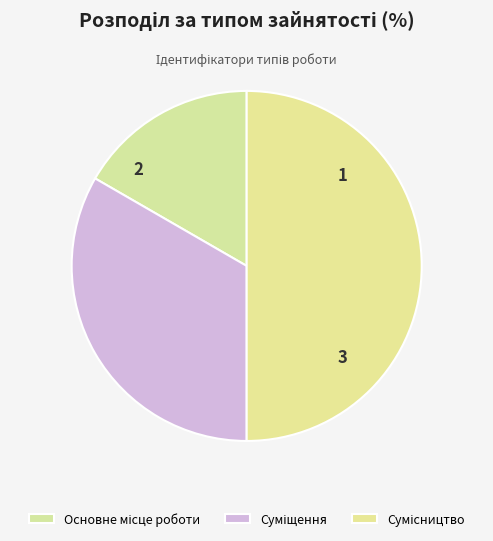

The Суміщення slice represents 33% of the pie. True or false?

True